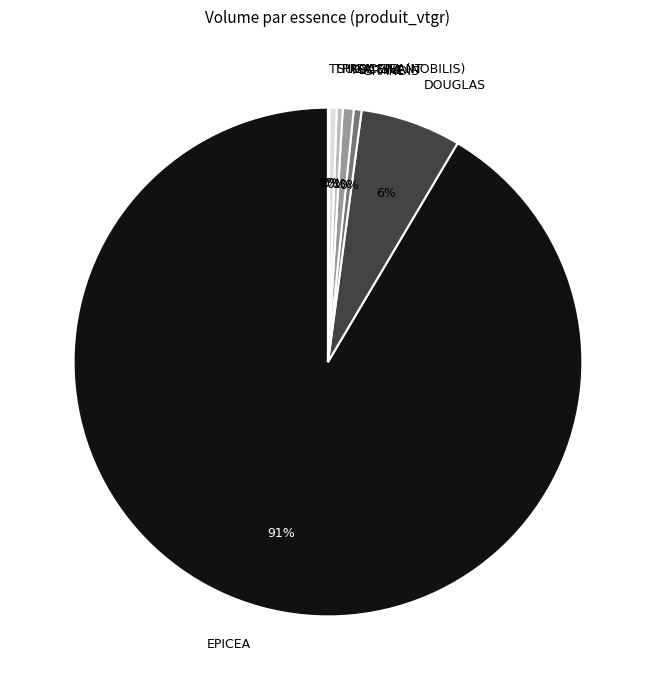

What is the ratio of the value at PECTINE to the value at GRANDIS?

1.4